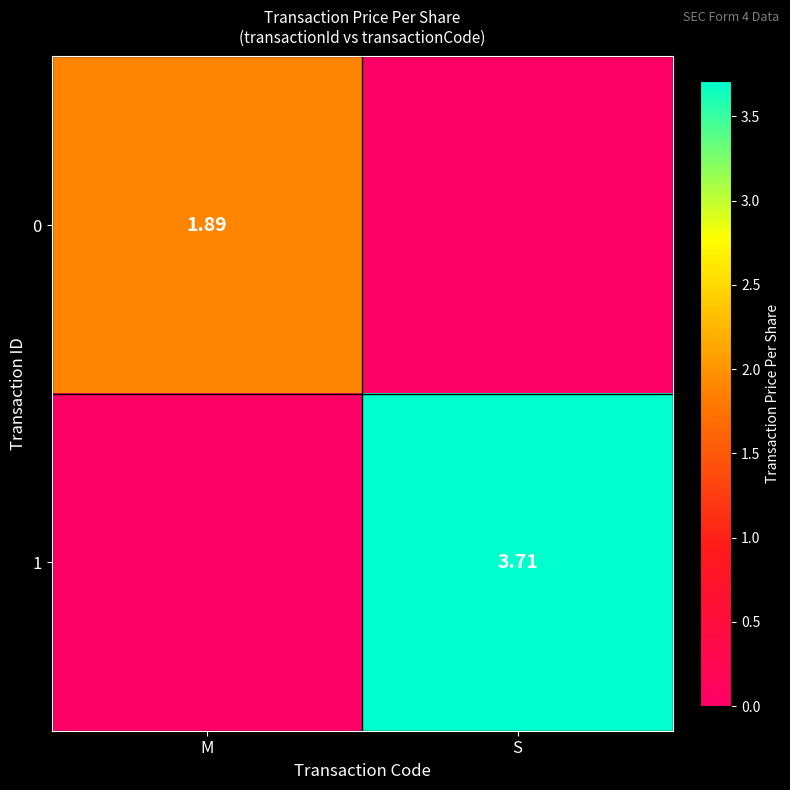

Which has a higher value, M or S?

M